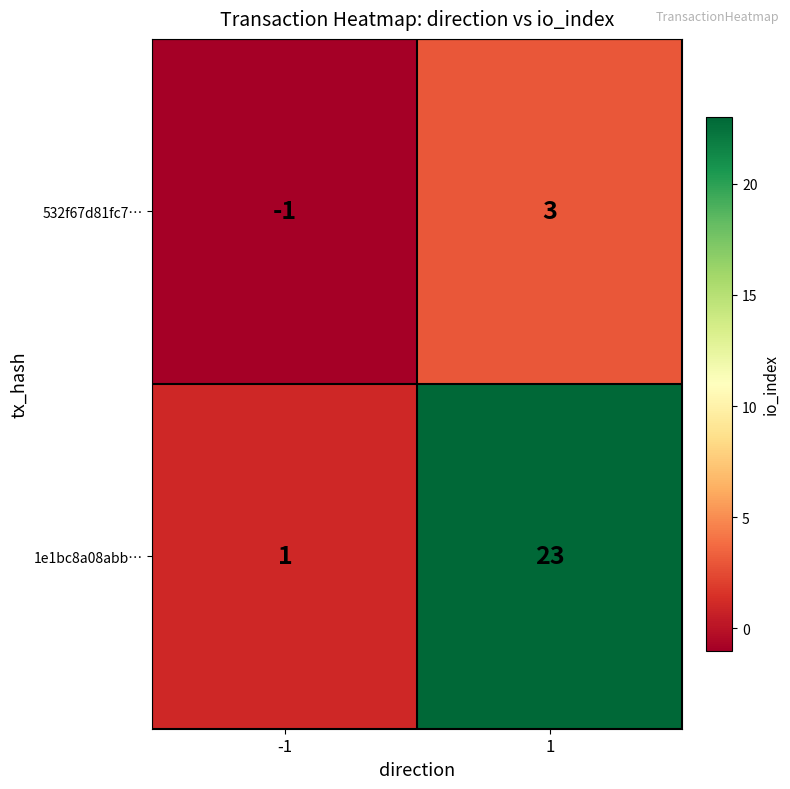

The 532f67d81fc7… series shows 2 at 1. True or false?

False